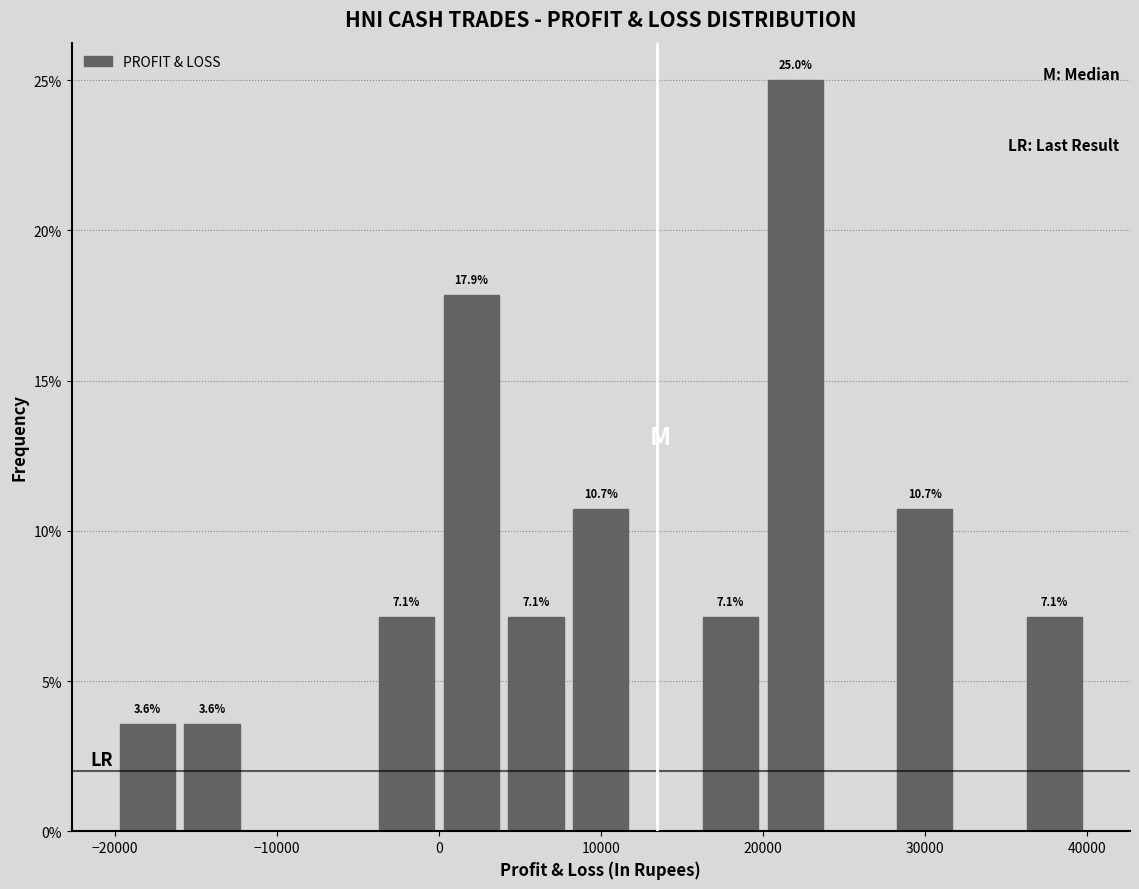

Over which range of the x-axis is the bar tallest?

20000 to 24000